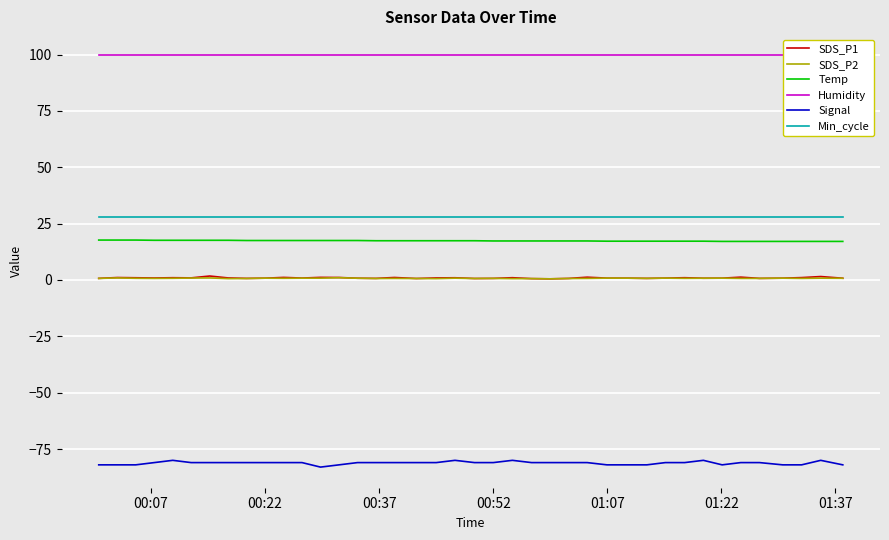

True or false: Temp and SDS_P2 cross at least once.

False